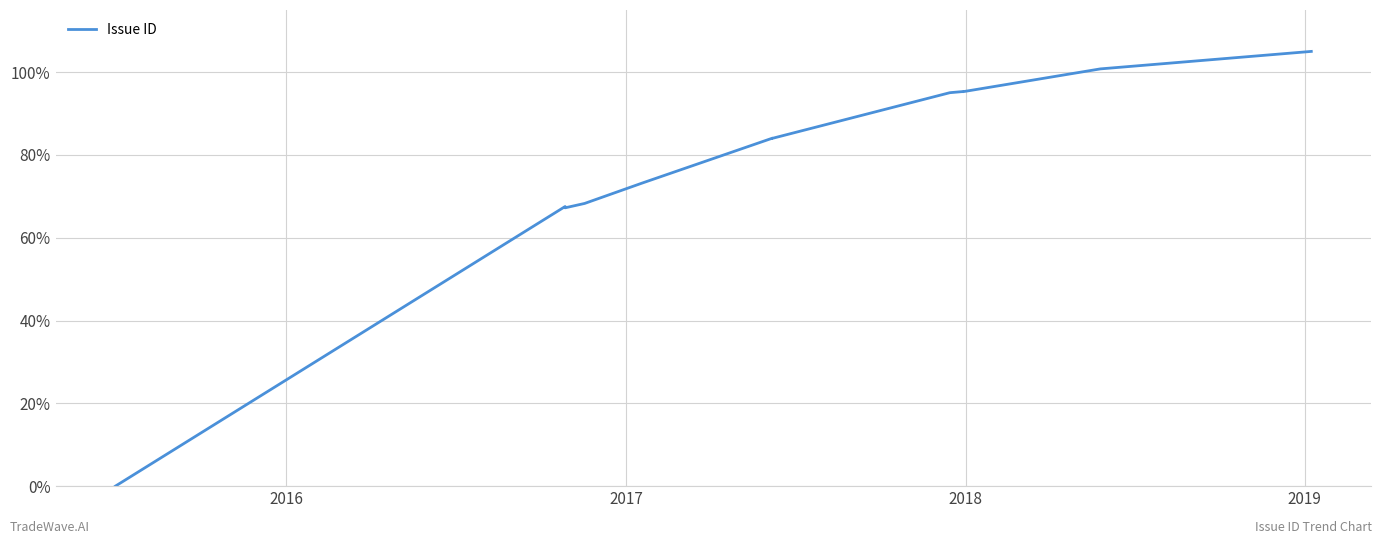

Does the chart display data point markers on the line(s)?

No